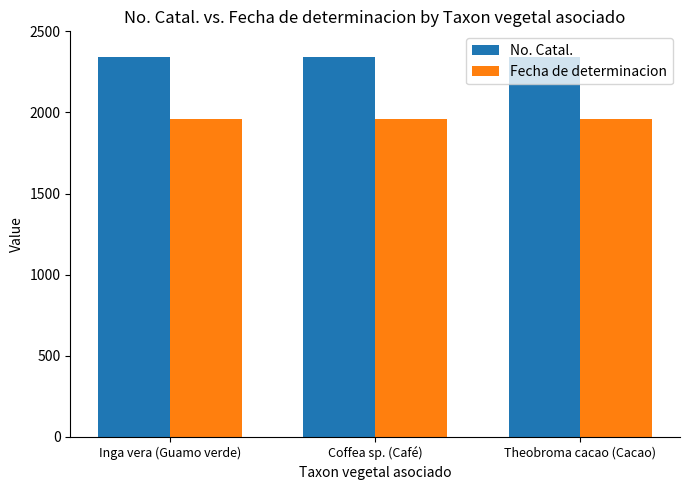

At how many categories does at least one series exceed 1990?

3